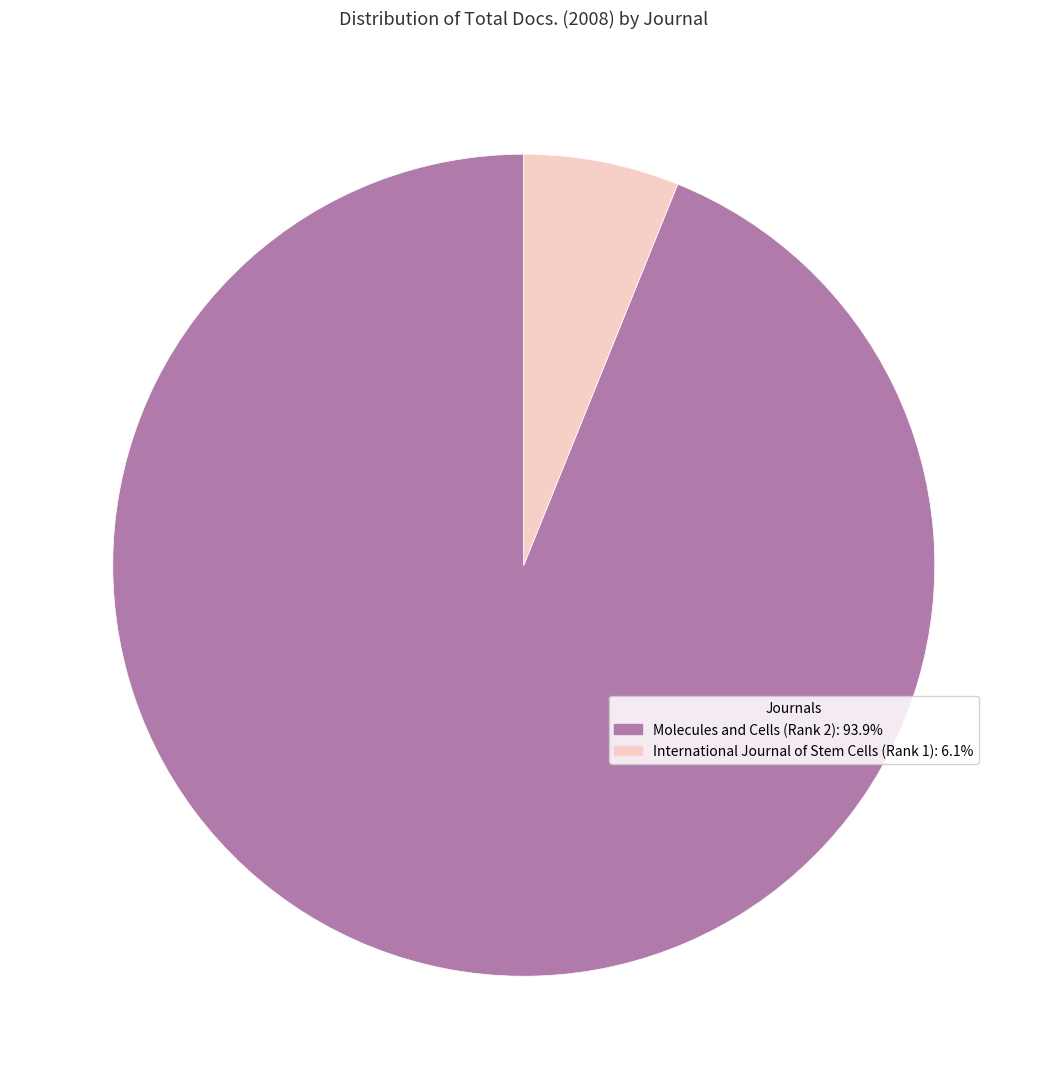

Which slice is the largest?

Molecules and Cells (Rank 2)